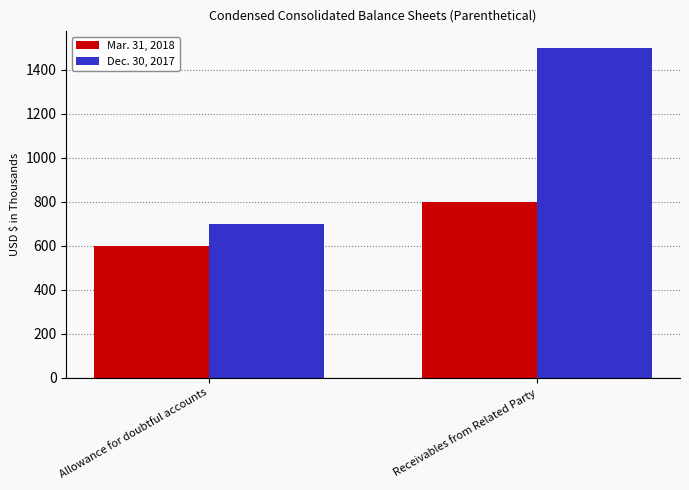

At which category is the sum across all series the highest?

Receivables from Related Party